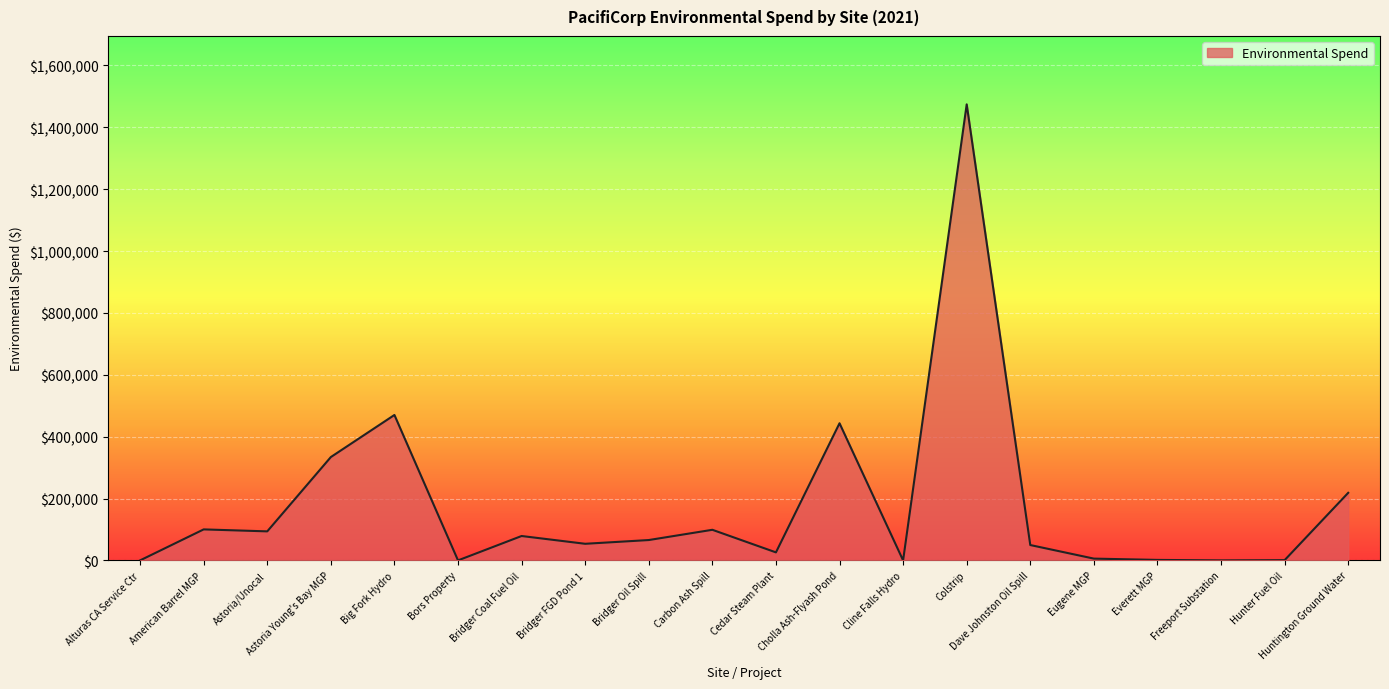

The value at Alturas CA Service Ctr is 0.0. True or false?

True